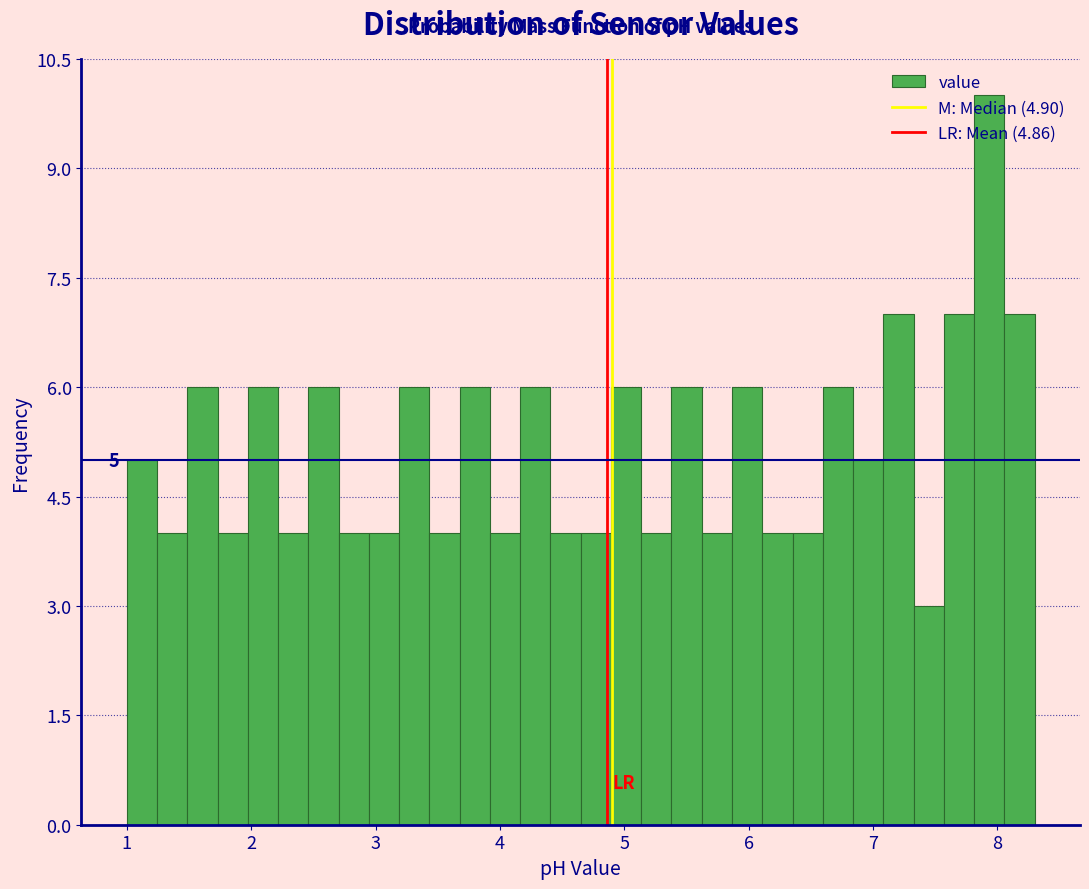

Around what value on the x-axis is the tallest bar? Give the approximate position of its centre, as read against the axis.

7.9